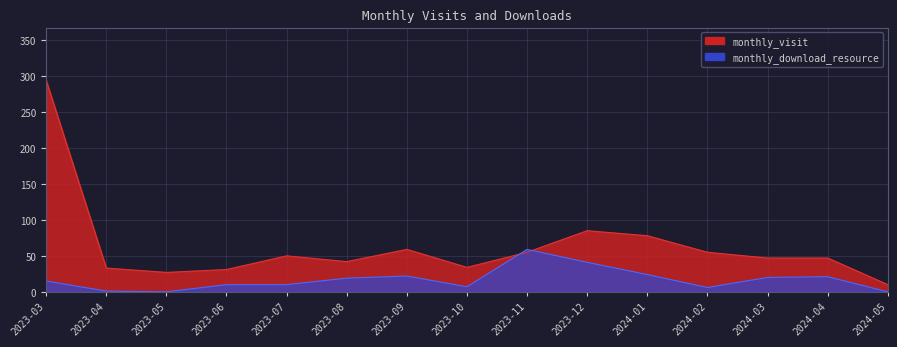

What is the maximum value for monthly_download_resource?

59